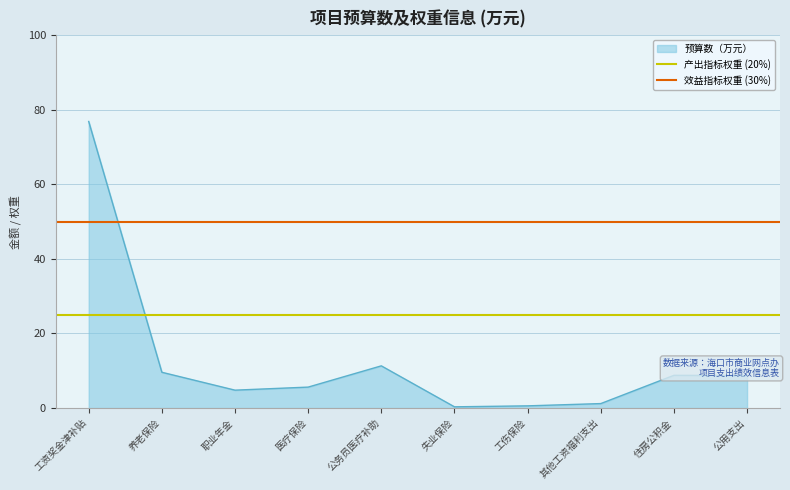

What value does the 预算数（万元） series have at 养老保险?

9.6